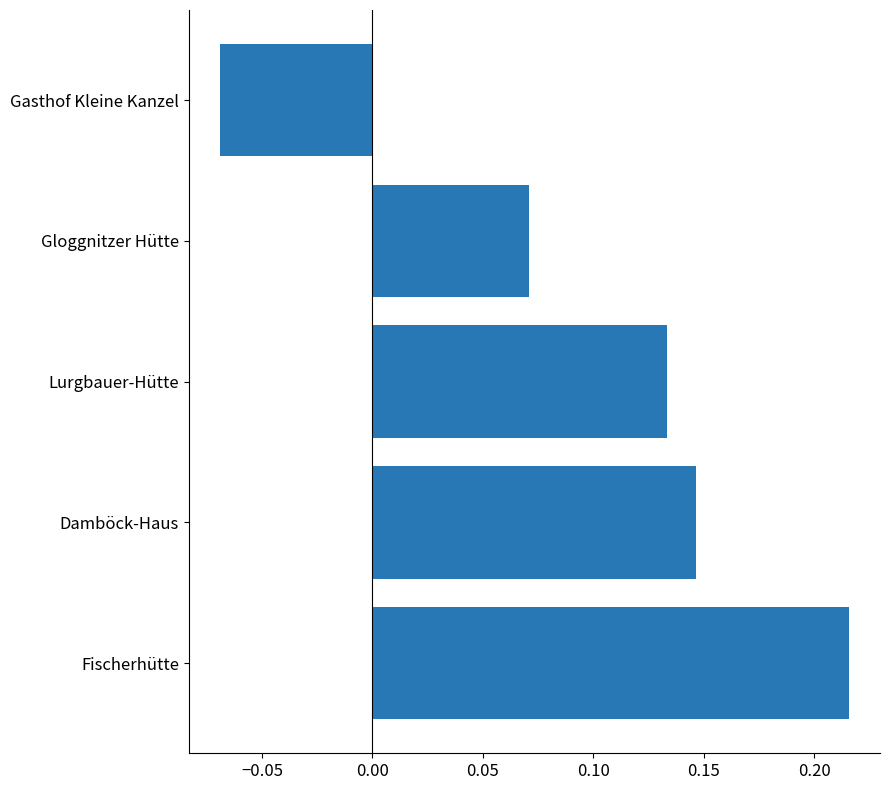

What is the sum of all values?

0.5